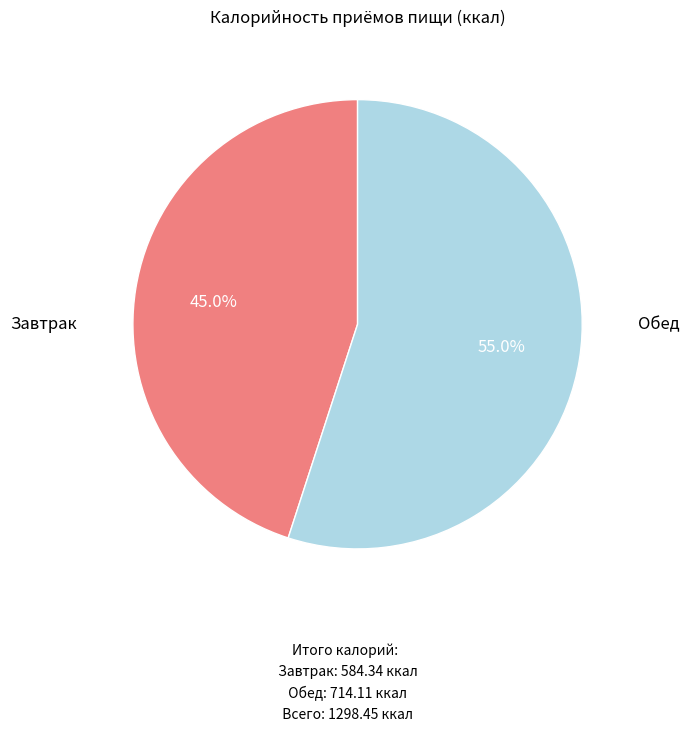

Rank the categories by value from lowest to highest.

Завтрак, Обед